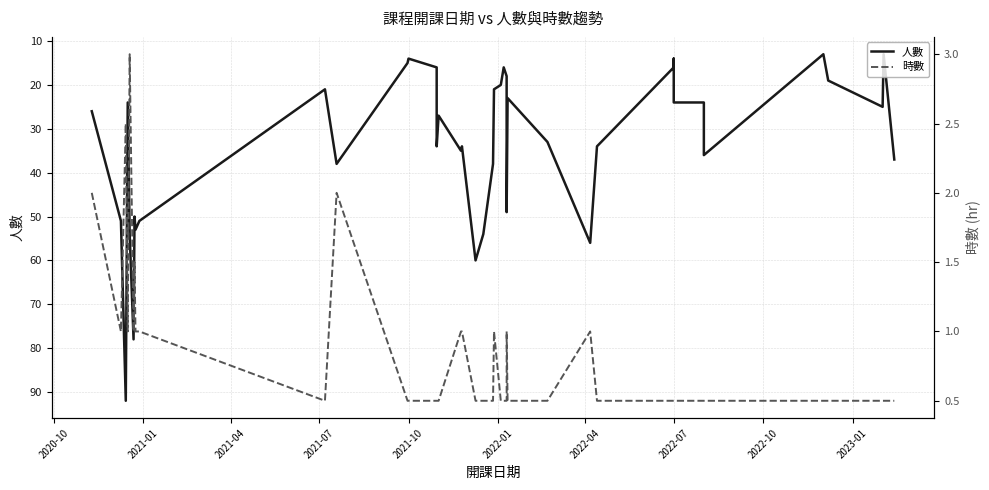

What is the lowest value of the 人數 series?

13.0